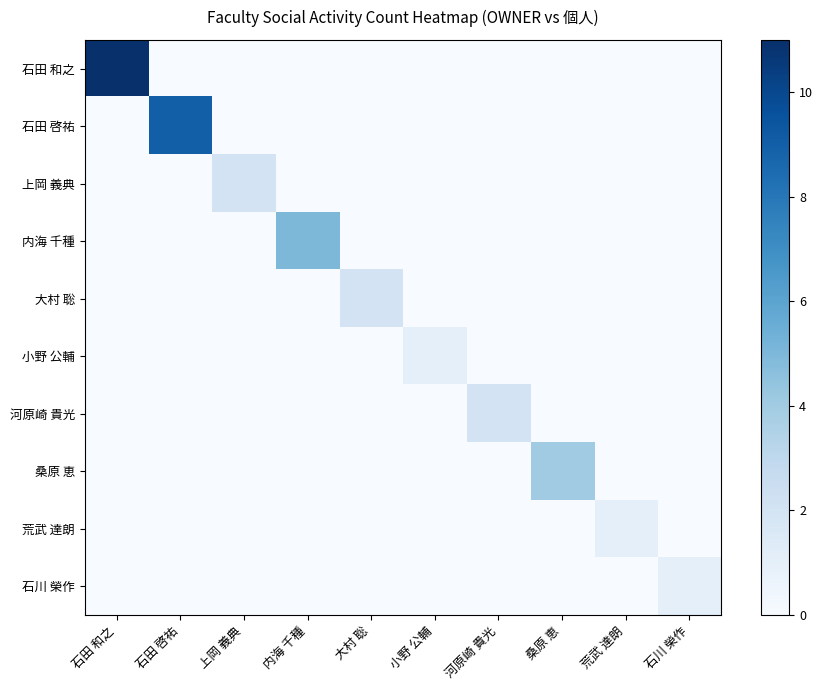

Which label corresponds to the largest value in the chart?

石田 和之